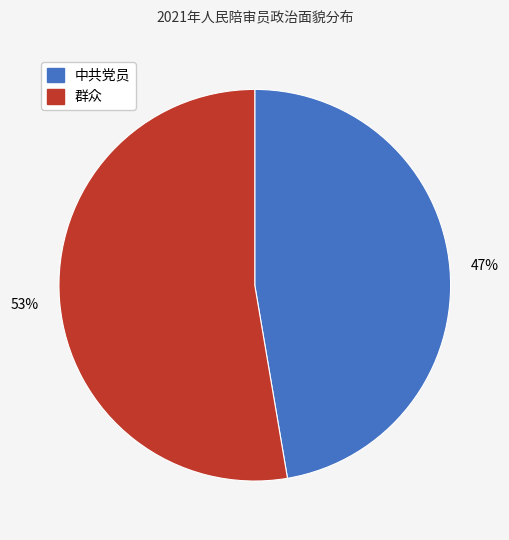

To the nearest percent, what is the average slice percentage?

50%